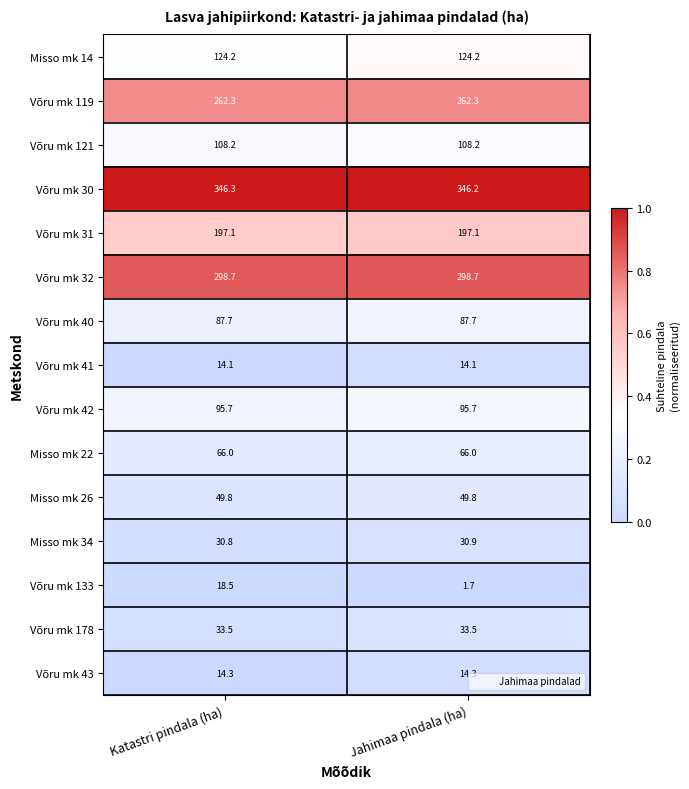

The value of Misso mk 34 at Jahimaa pindala (ha) is 30.9. True or false?

True